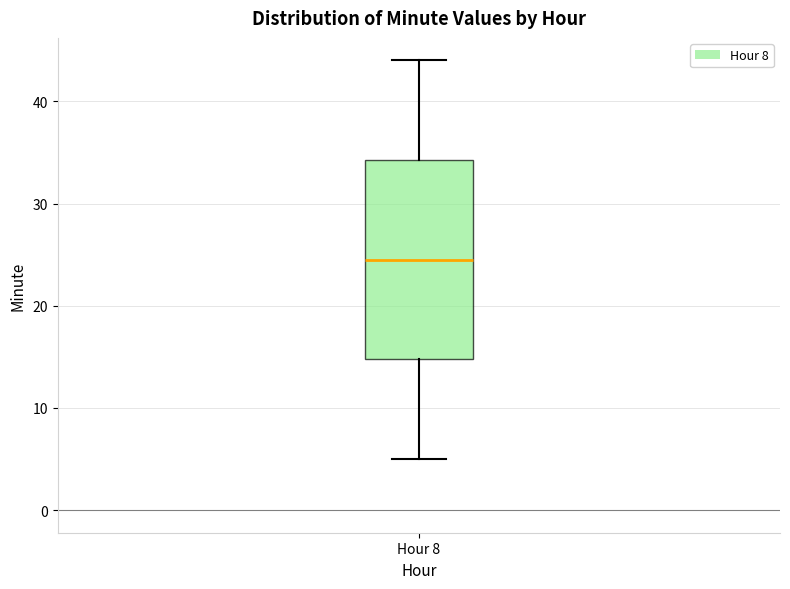

Transcribe this box plot: give where the median line is, the range the box spans, and where the two whiskers end, as read against the y-axis. The values are not printed on the chart, so give them approximately, as read against the axis.

median 25, box 15 to 34, whiskers 5 to 44